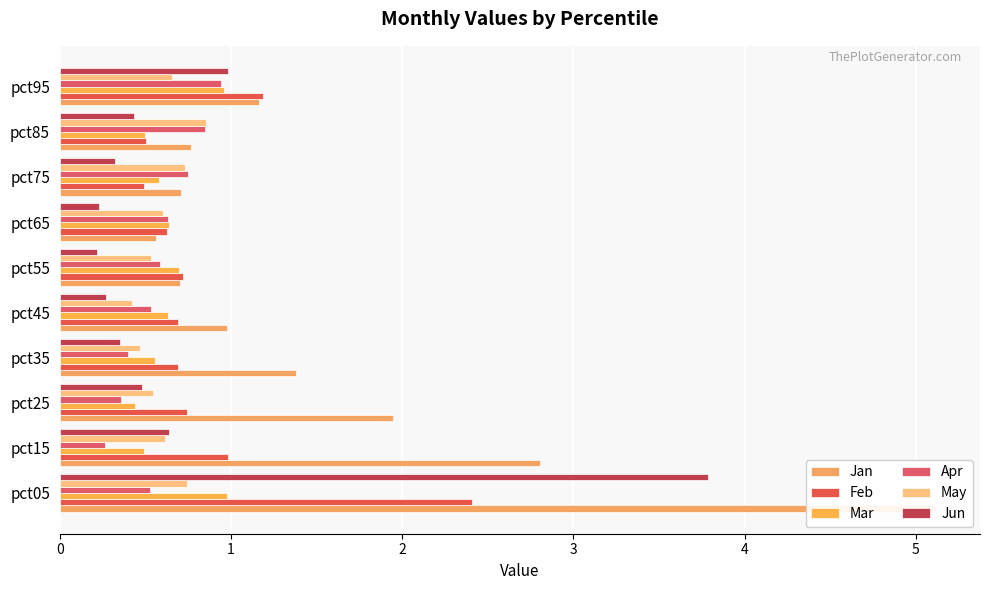

Which has a higher value, pct35 or pct75?

pct35